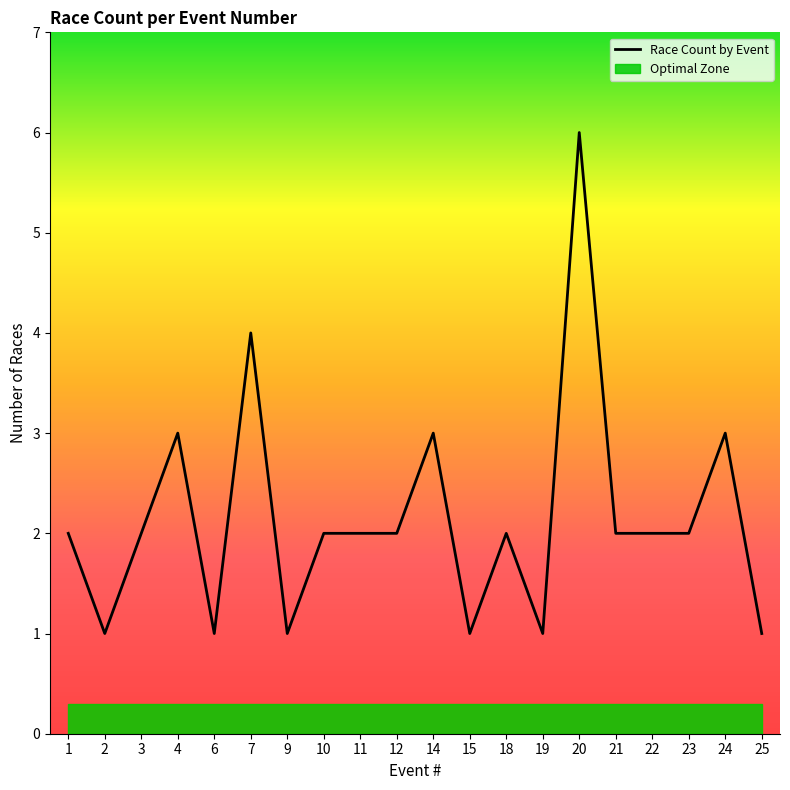

What is the smallest value displayed?

1